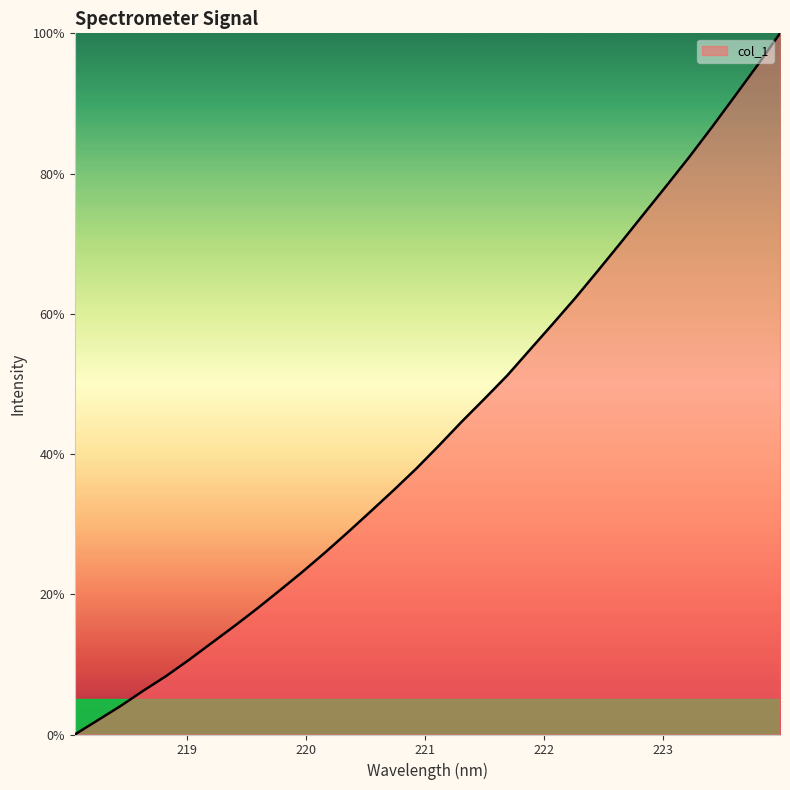

What is the maximum value shown in the chart?

100.0